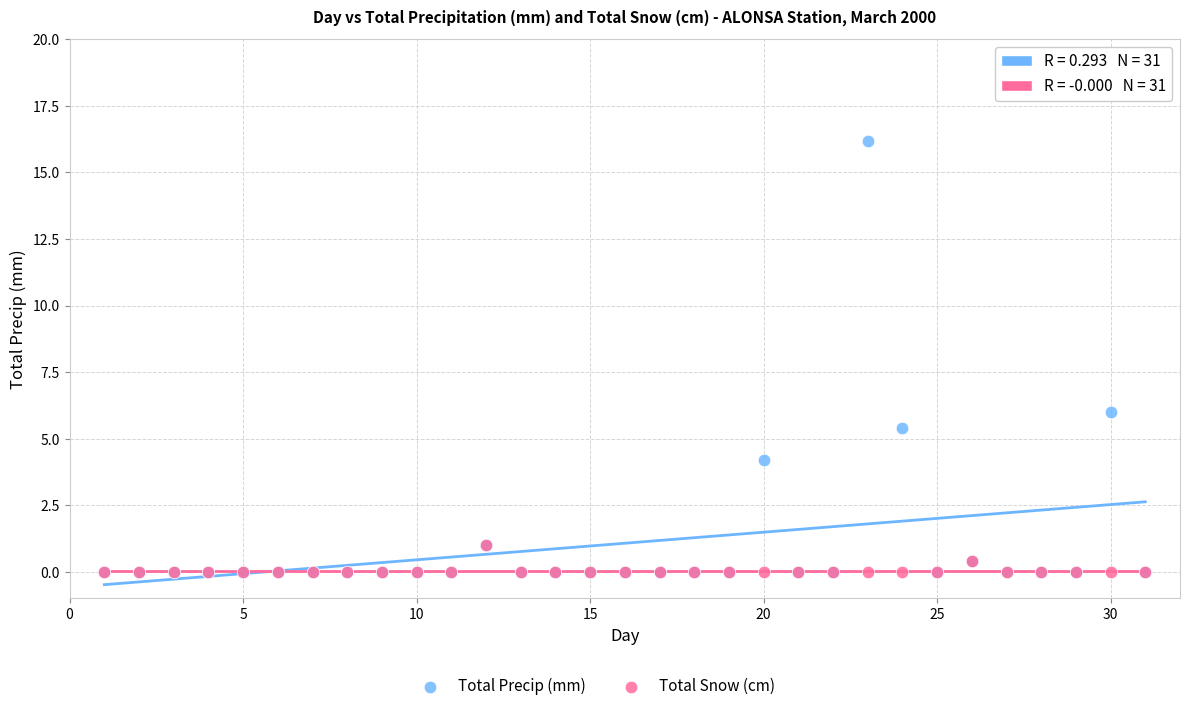

Which series has the widest spread of Y values?

Total Precip (mm)